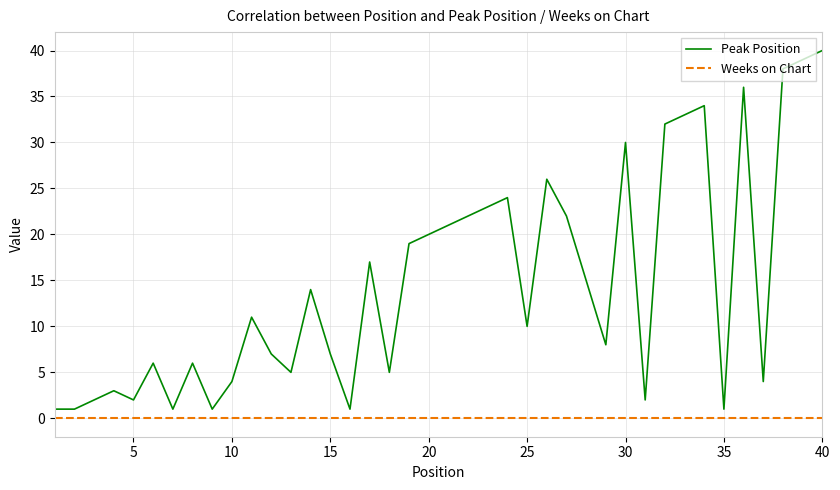

Which series has the largest range (max minus min)?

Peak Position